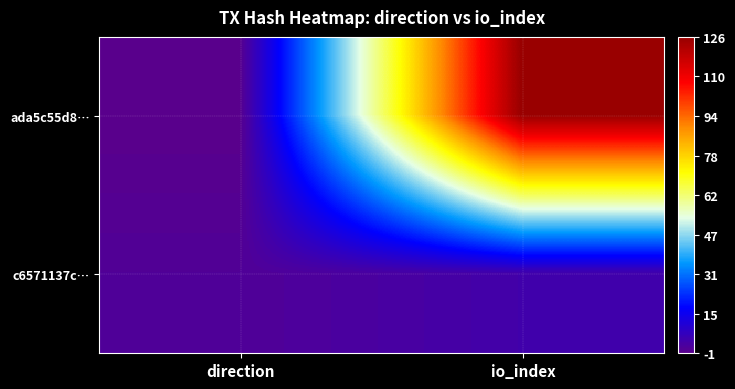

How many series are shown in this chart?

2